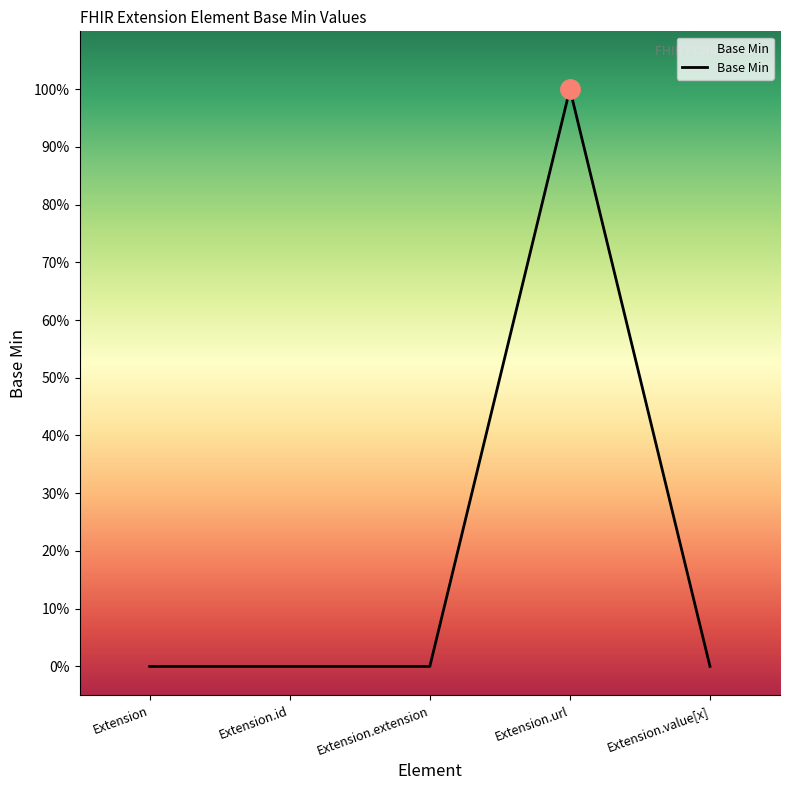

Does the chart have visible grid lines?

No